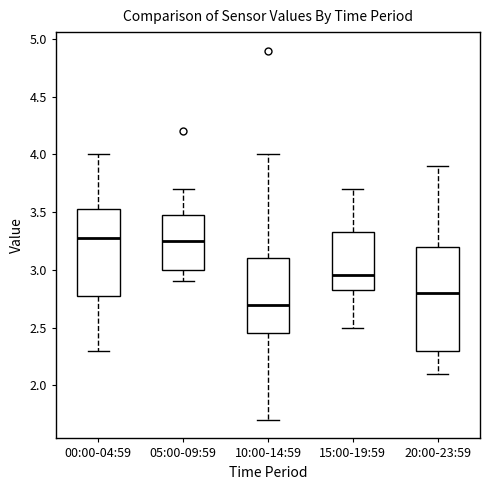

Comparing the boxes themselves (not the whiskers), which one is the tallest?

20:00-23:59